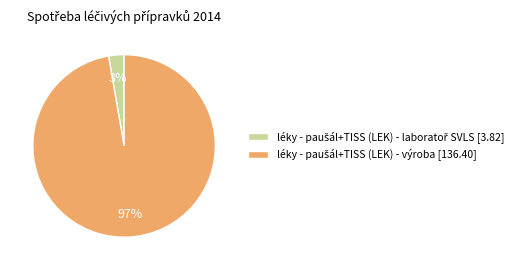

To the nearest percent, what is the average slice percentage?

50%